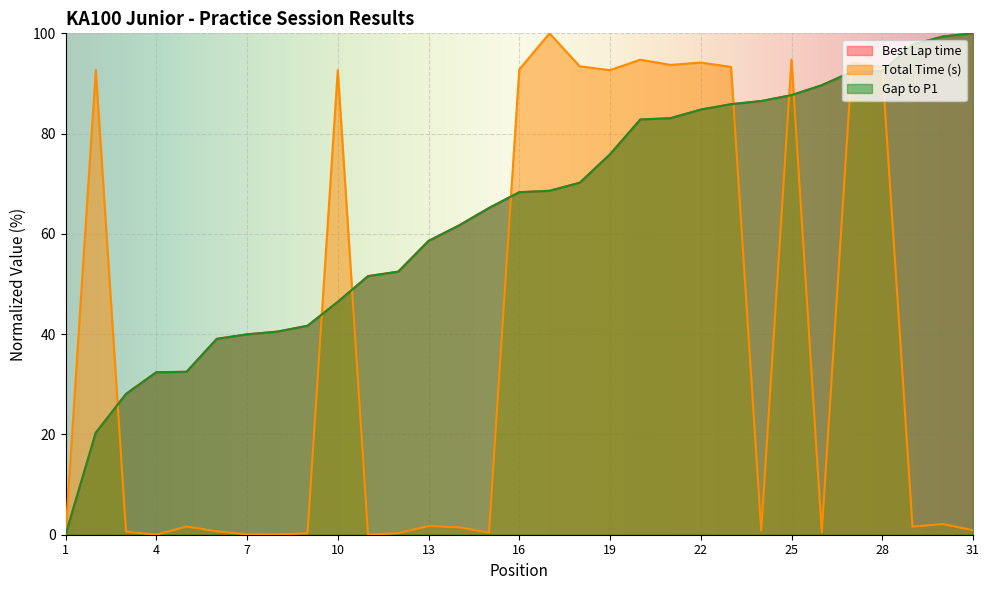

The value of Gap to P1 at 19 is 118.4. True or false?

False